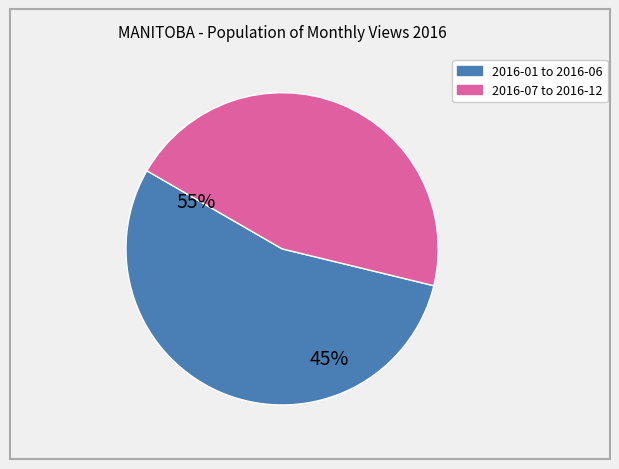

Is there a majority slice in this chart?

Yes